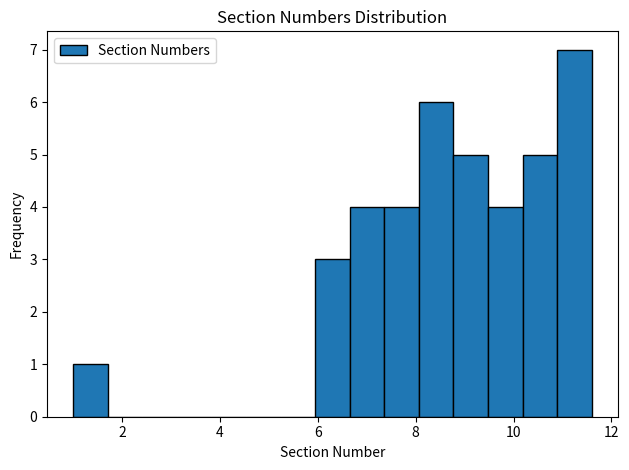

Read against the x-axis, roughly where is the centre of the tallest bar?

11.2